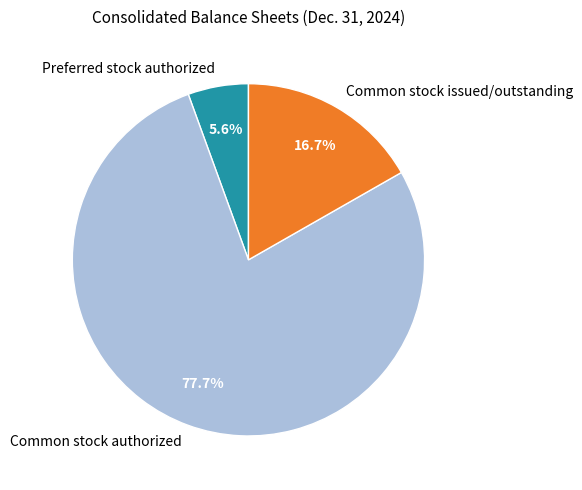

Which category accounts for the majority?

Common stock authorized